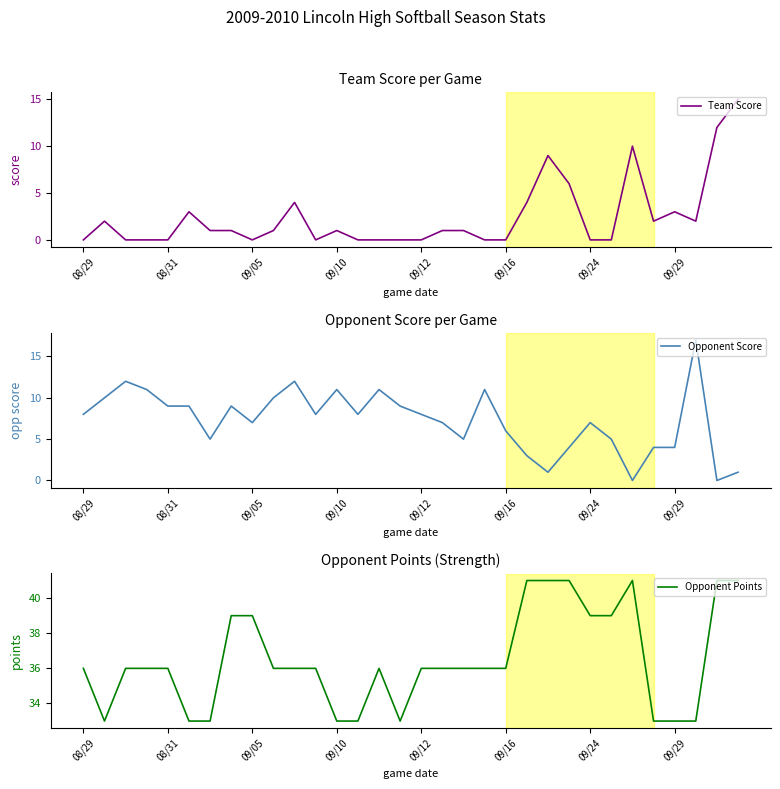

What is the highest value of the Team Score series?

15